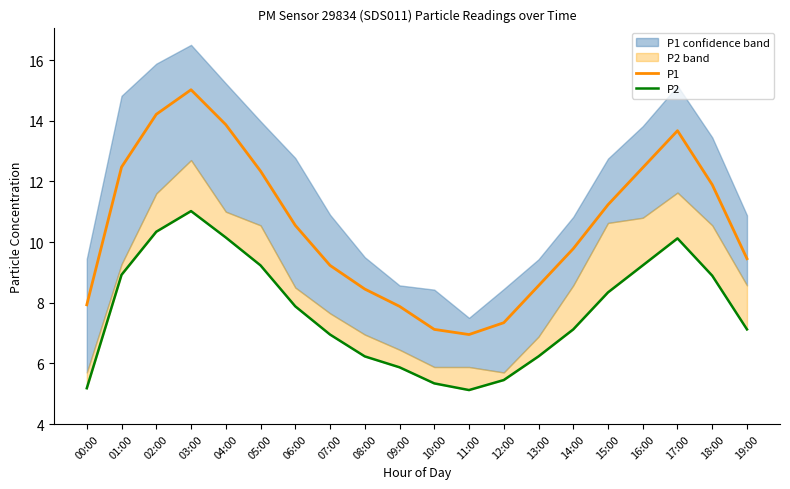

What value does the P2 series have at 13:00?

6.2